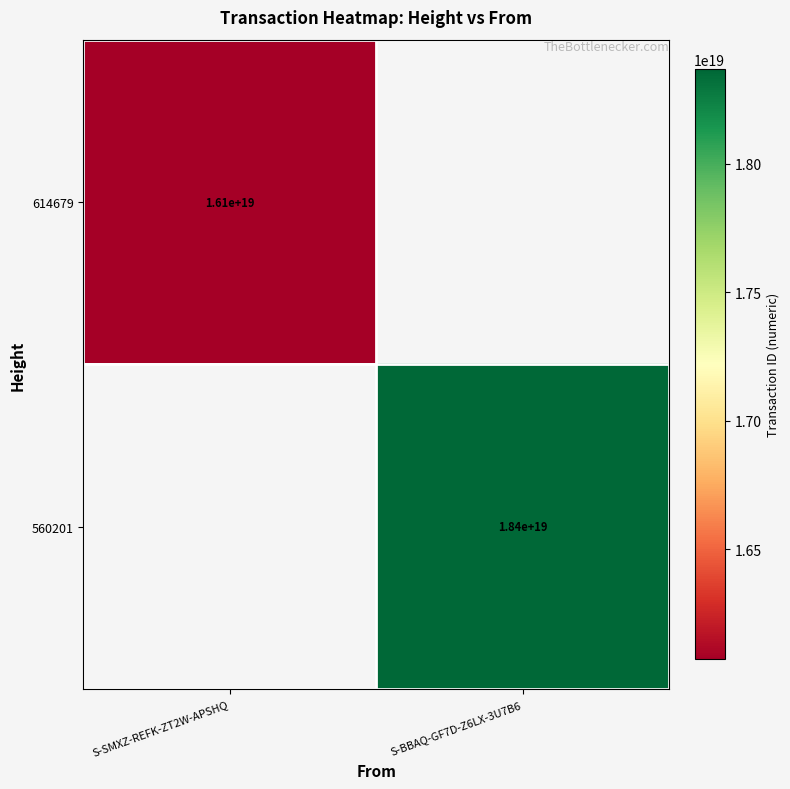

Is it true that 614679 equals 7862148908721508352 at S-SMXZ-REFK-ZT2W-APSHQ?

False